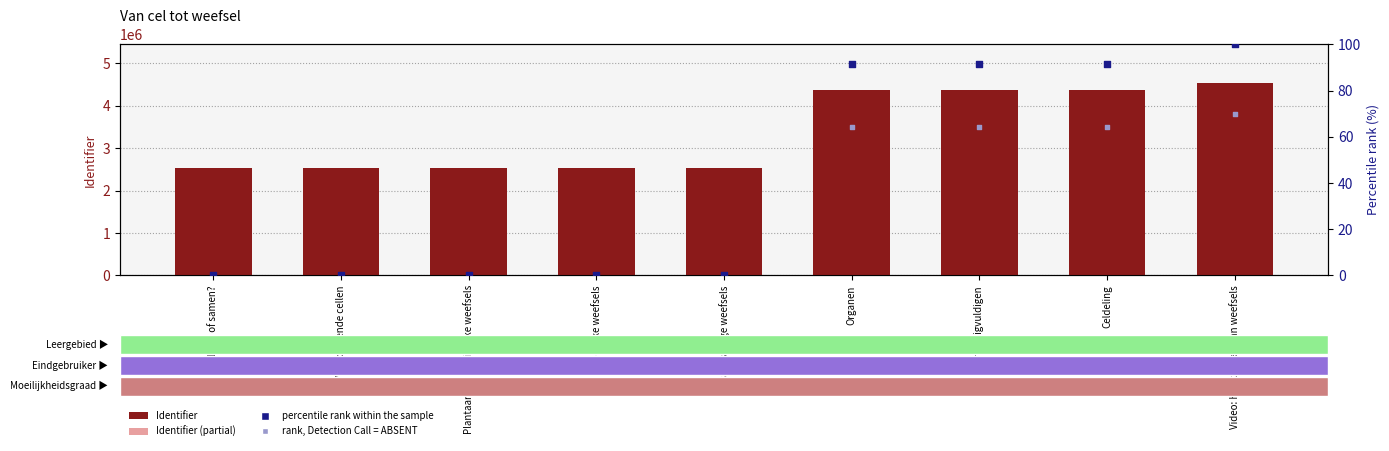

What is the total value across all series at Organen?

5675156.2